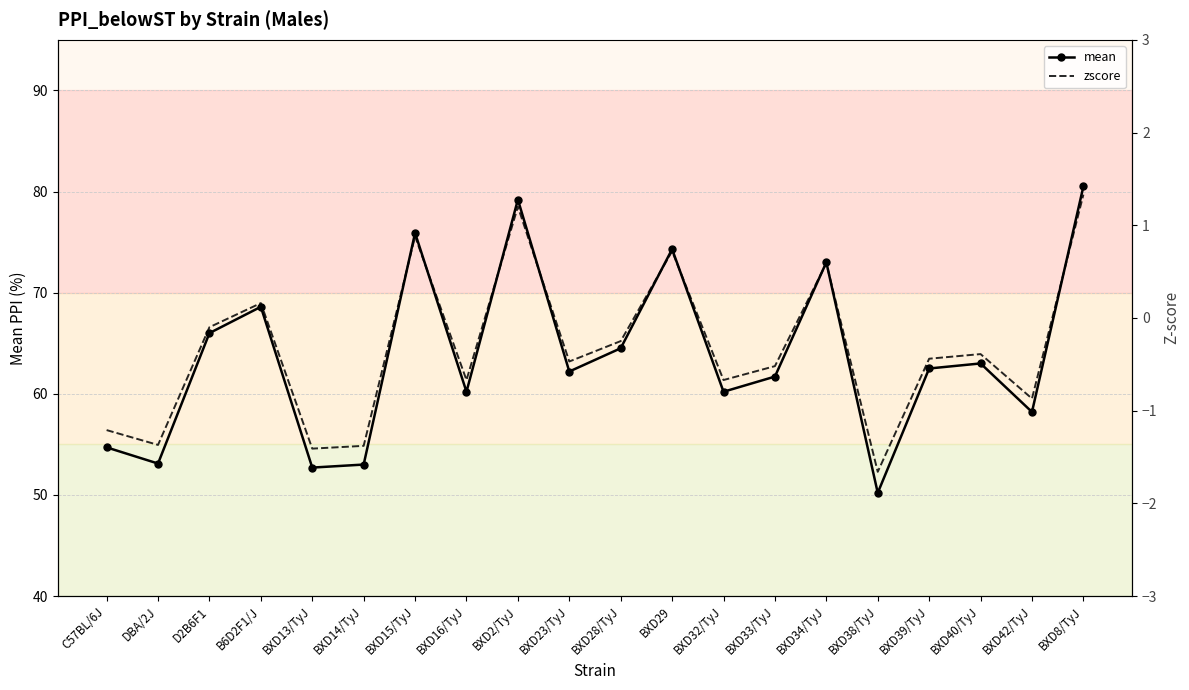

What is the label of the 8th point from the right?

BXD32/TyJ